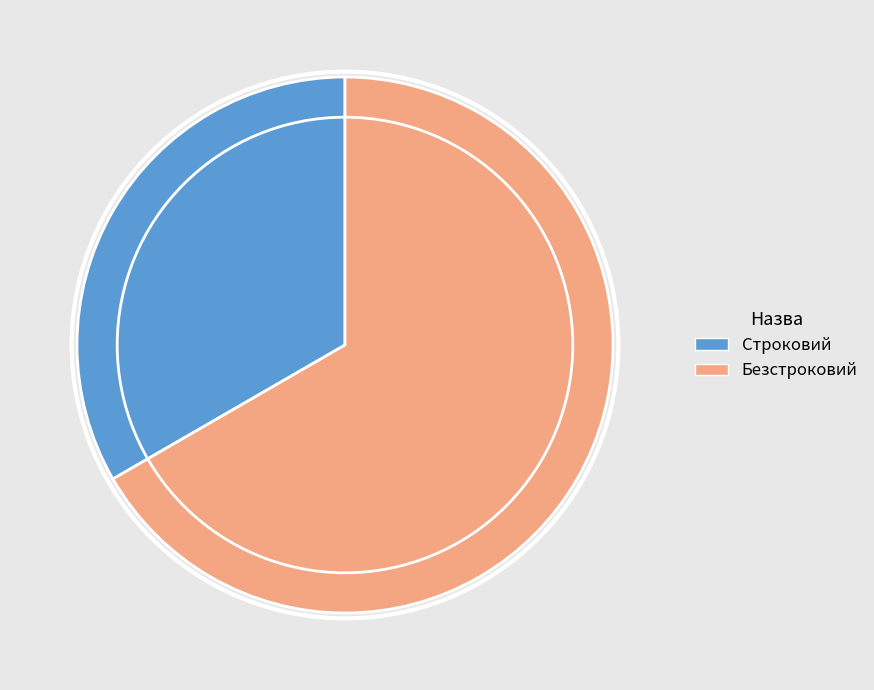

Which category has the biggest portion of the pie?

Безстроковий